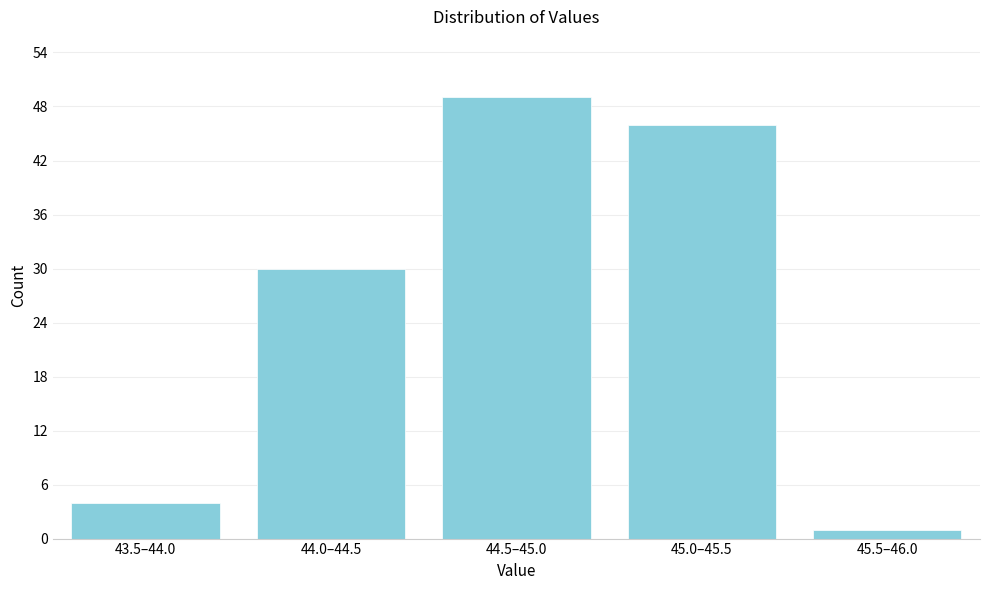

Reading left to right, extract all data points from this chart.

4	30	49	46	1